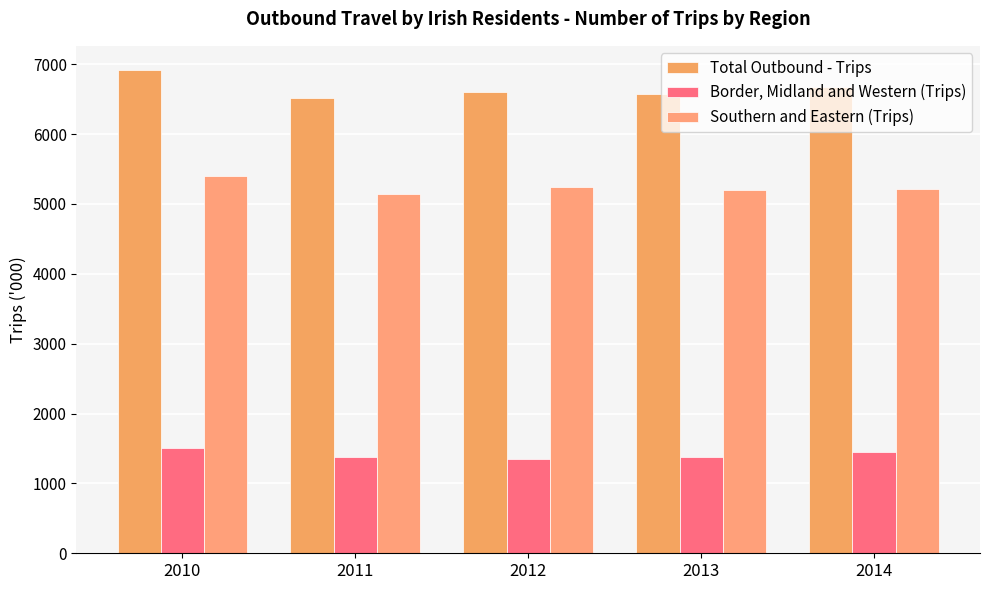

What is the approximate value of Border, Midland and Western (Trips) at 2013?

1374.0